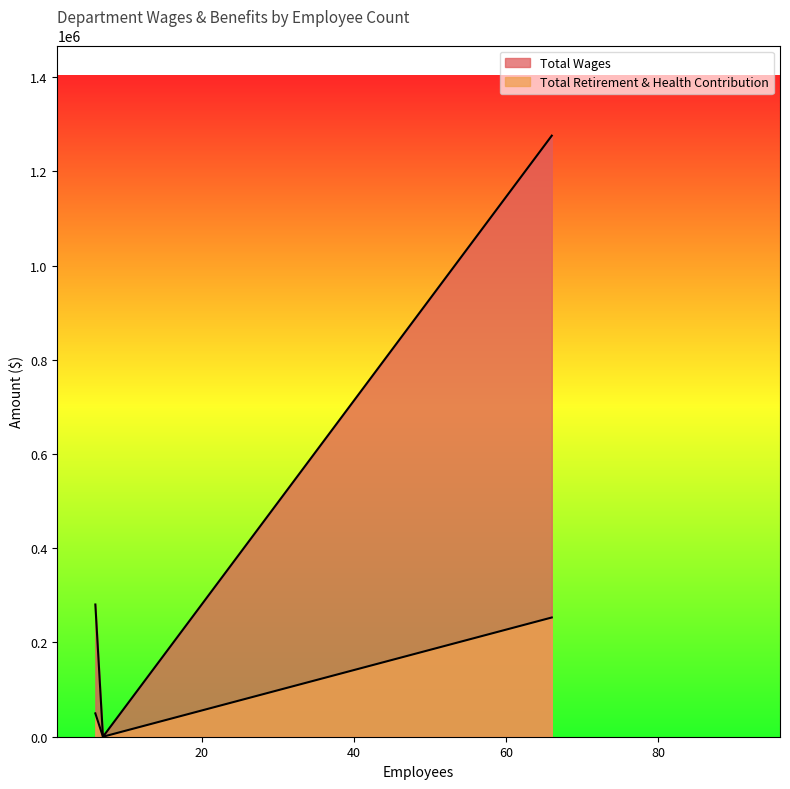

How many lines are shown in the chart?

2